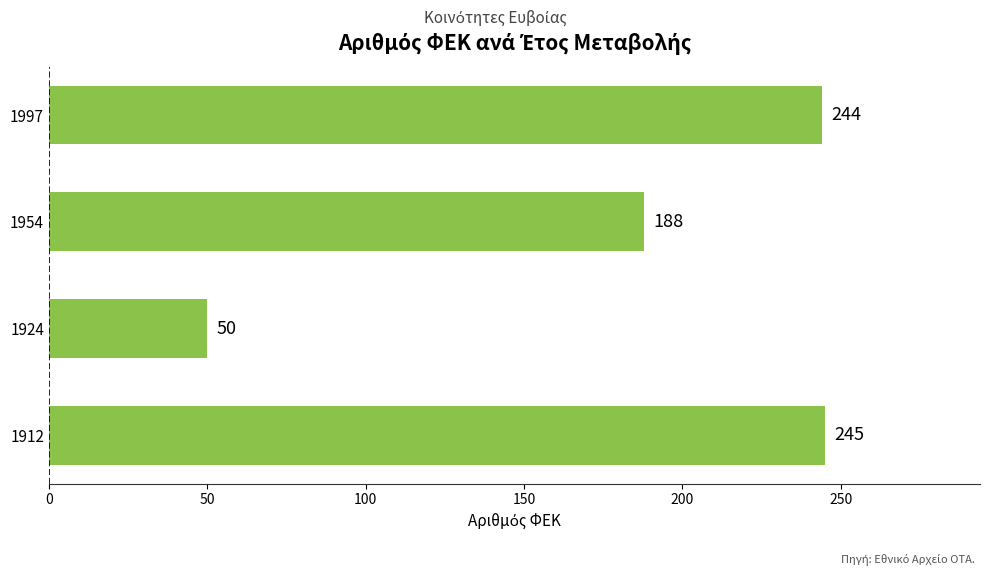

At which category does the chart reach its minimum across all series?

1924